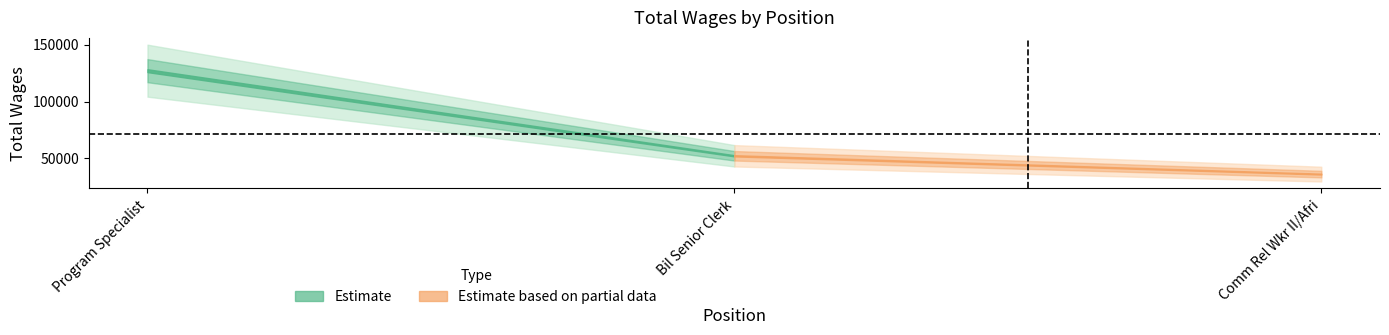

True or false: the data shows 17380 at Comm Rel Wkr II/Afri.

False